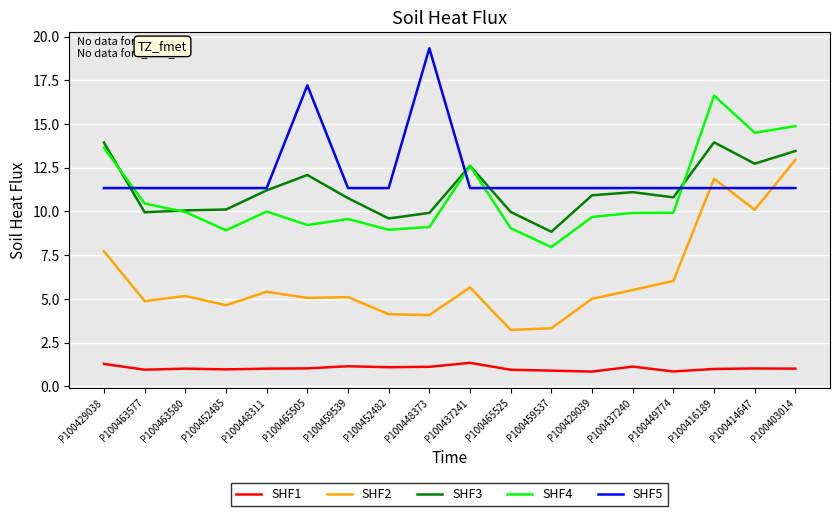

Which category has the highest value across all series?

P100448373